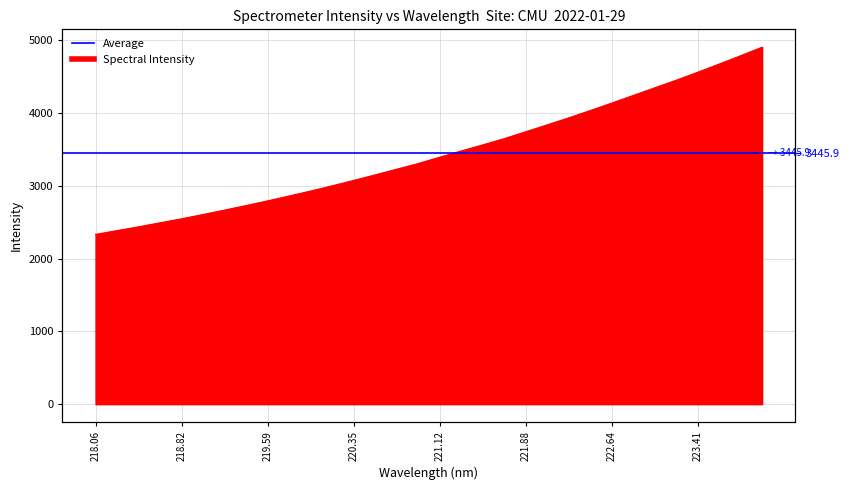

What value does the data have at 223.7895?

4787.3